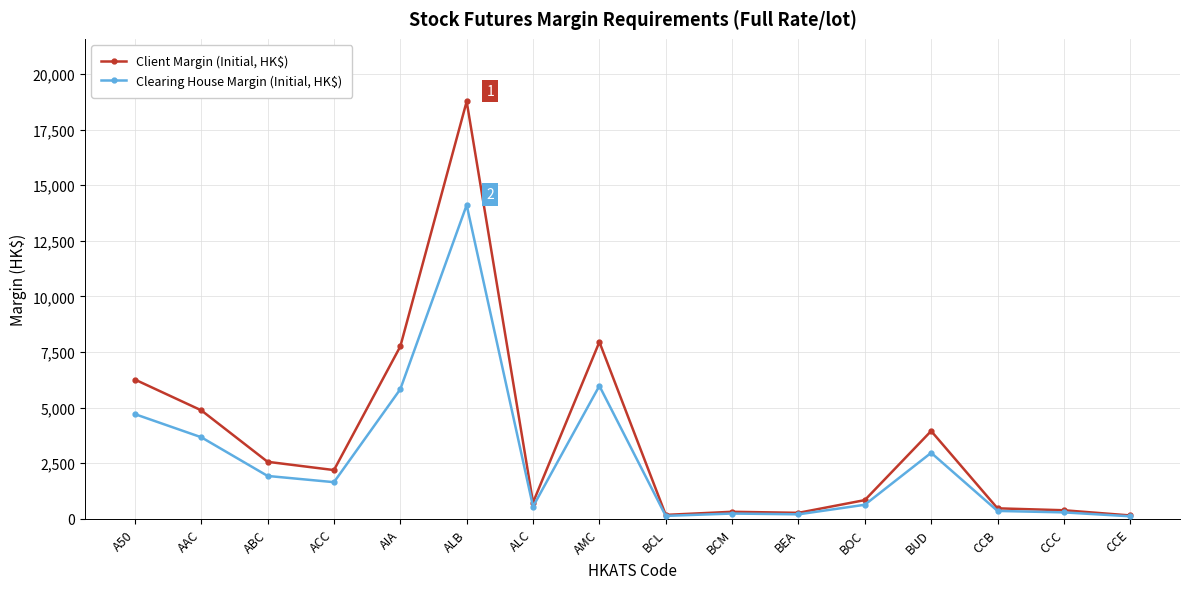

What is the difference between the maximum and second lowest values in the Clearing House Margin (Initial, HK$) series?

13975